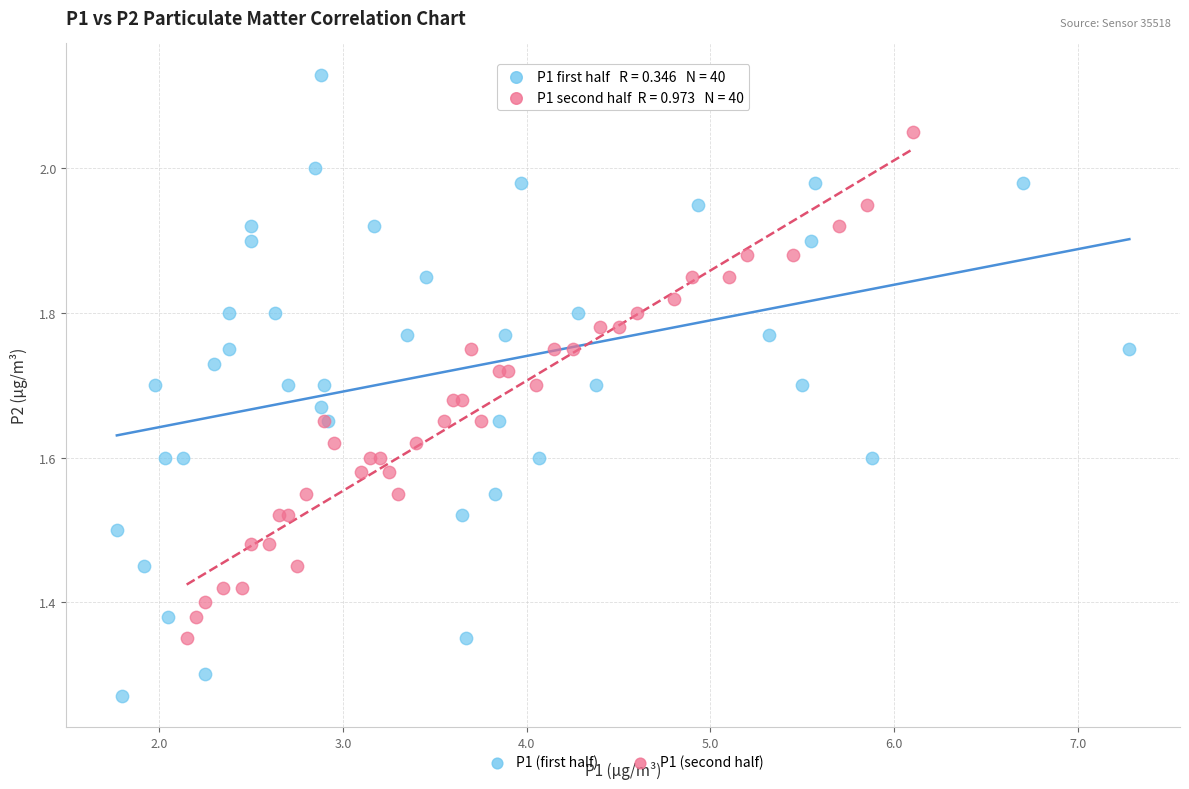

Which series has the widest spread of Y values?

P1 (first half)